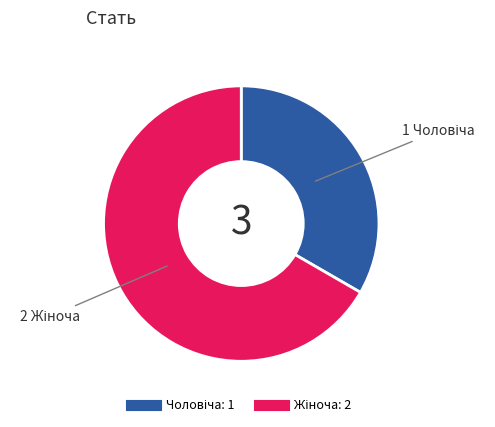

Is there any slice that represents more than half of the pie?

Yes